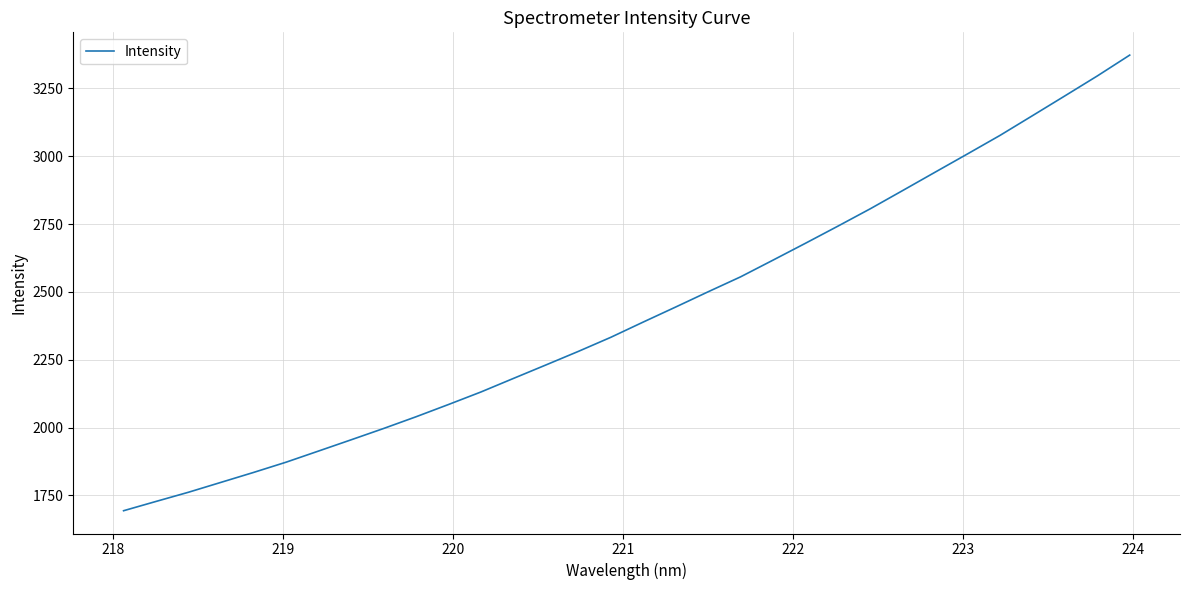

How many categories are shown in the chart?

32